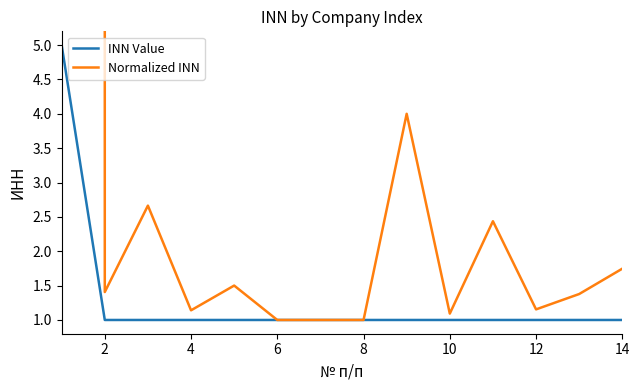

Rank the series by their maximum value, from highest to lowest.

Normalized INN, INN Value